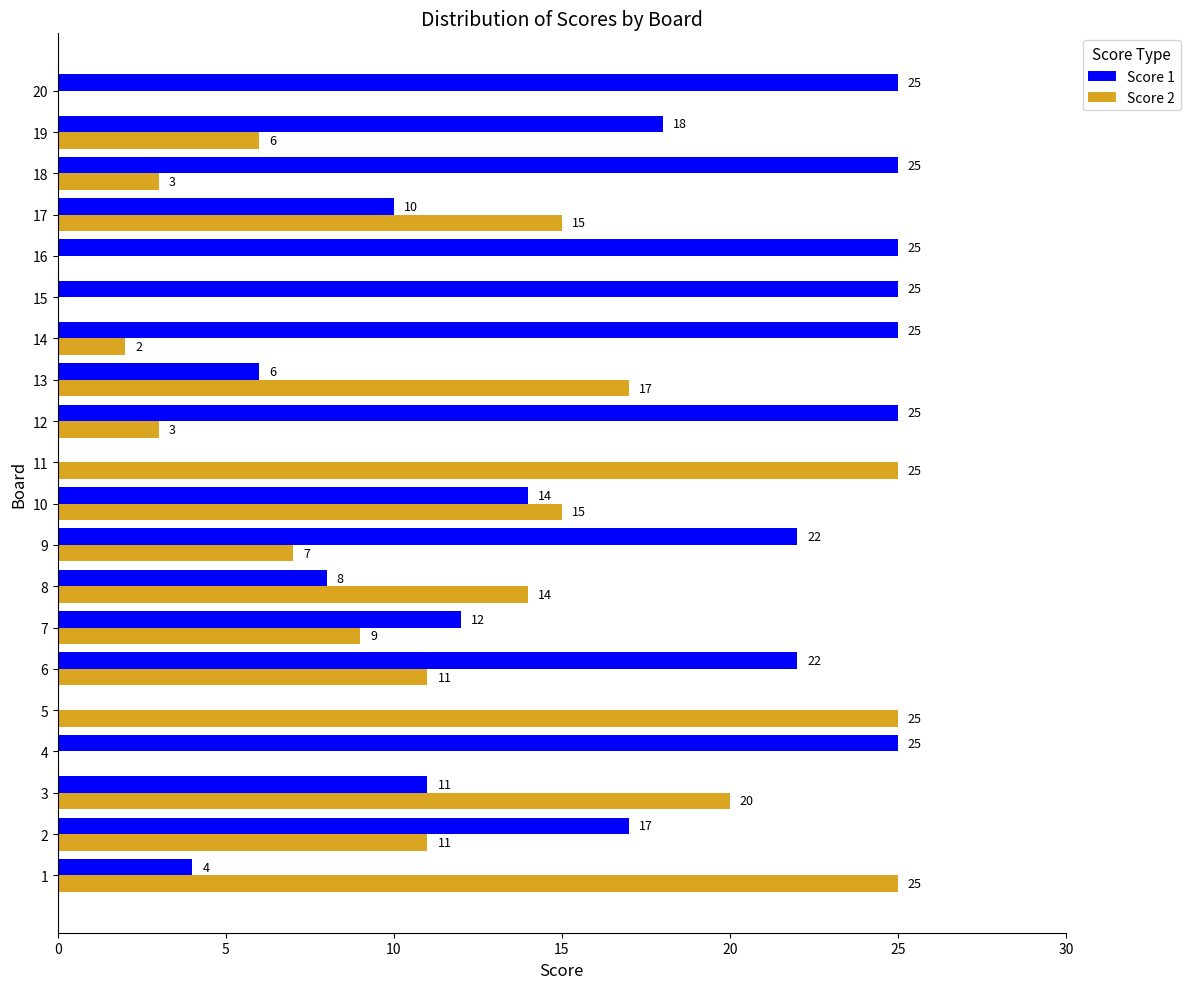

At which label is Score 1 closest to 12?

7